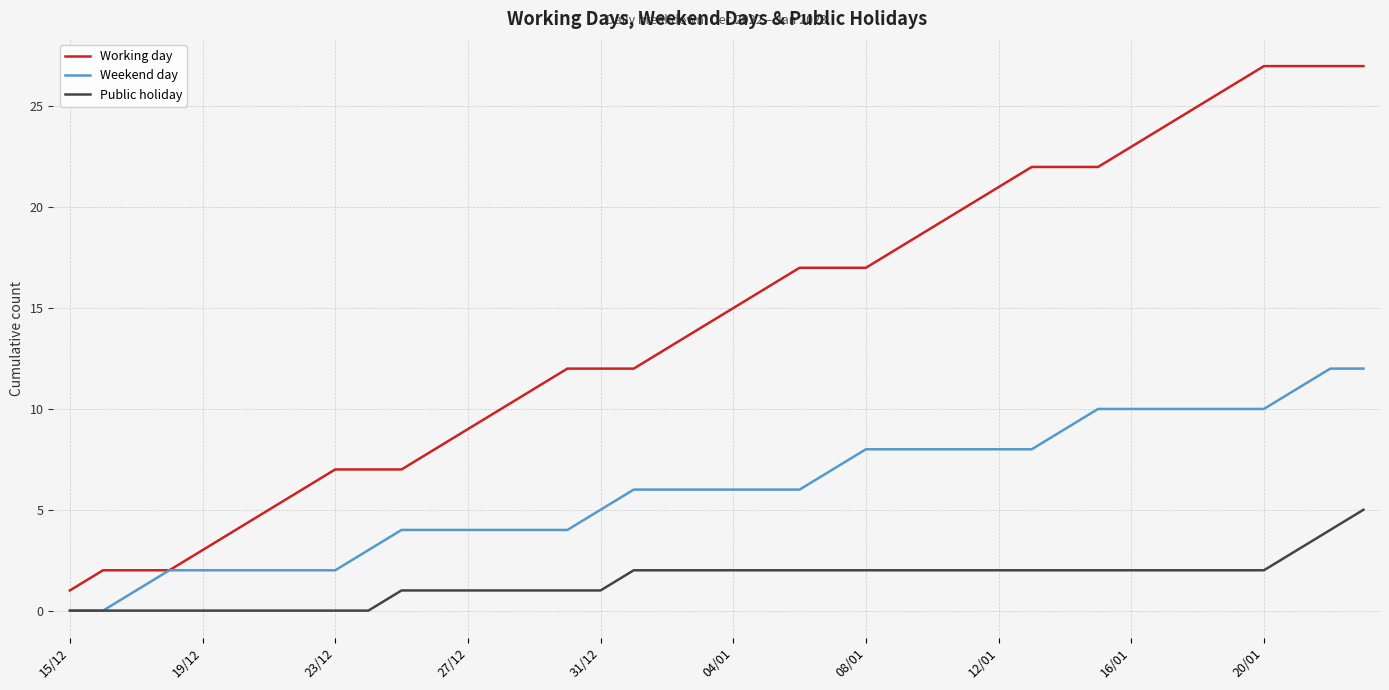

What is the maximum value shown in the chart?

27